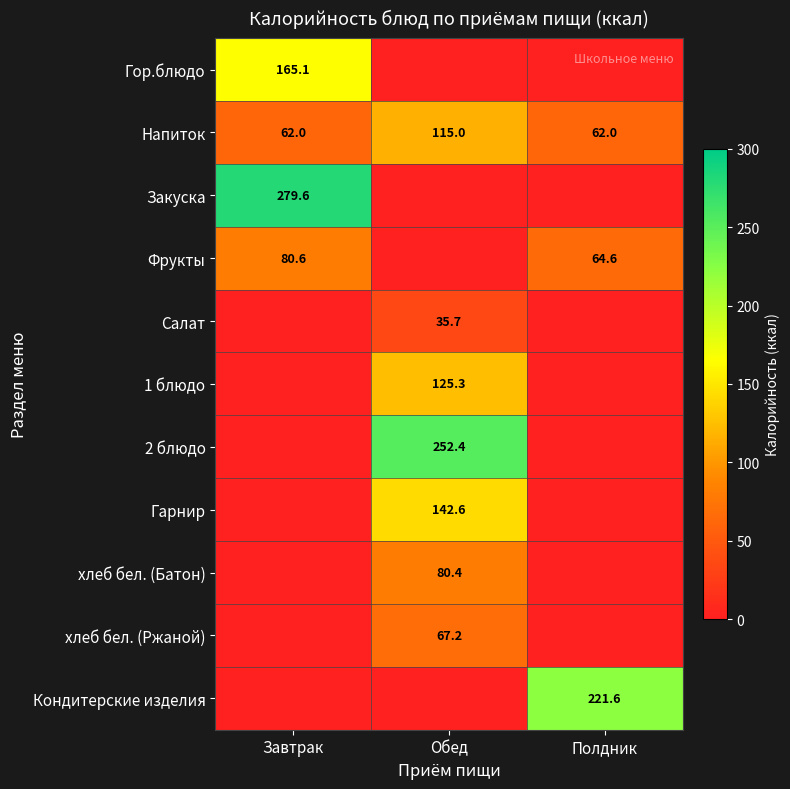

The Напиток series shows 83.6 at Полдник. True or false?

False